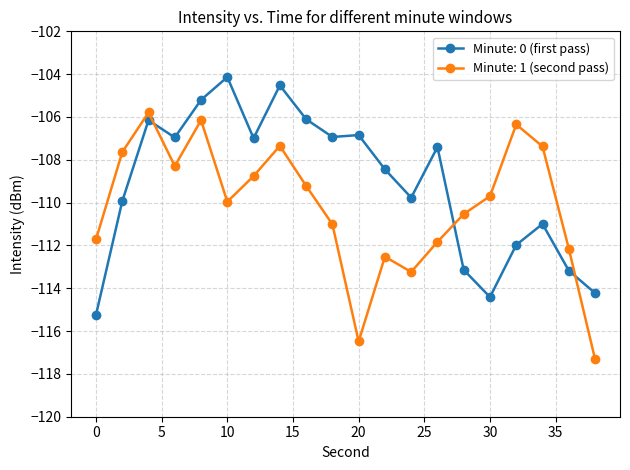

True or false: Minute: 0 (first pass) has more than 0 interior local peaks.

True